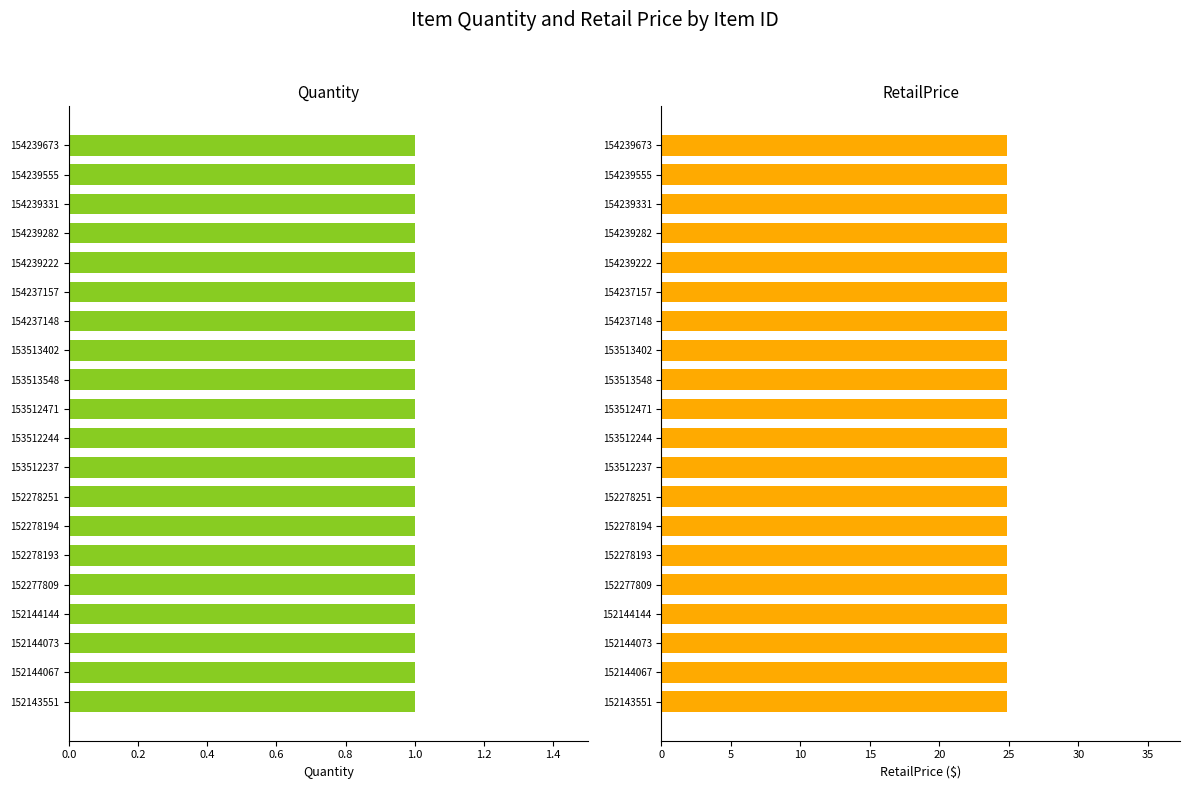

What are all the series names shown in the legend?

Quantity, RetailPrice